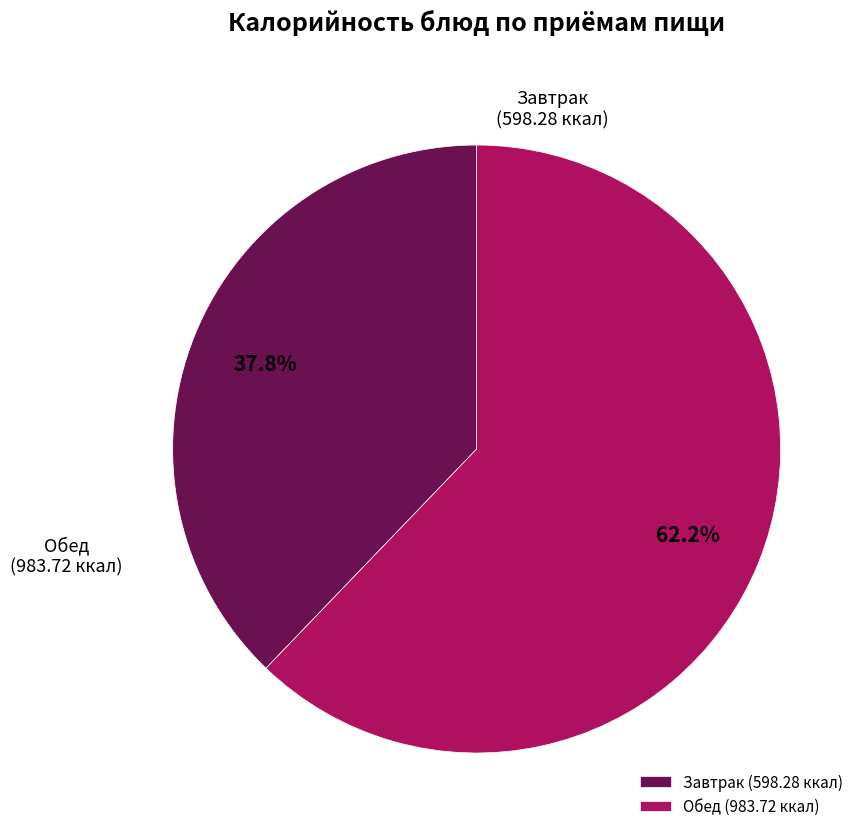

The Обед slice represents 48% of the pie. True or false?

False